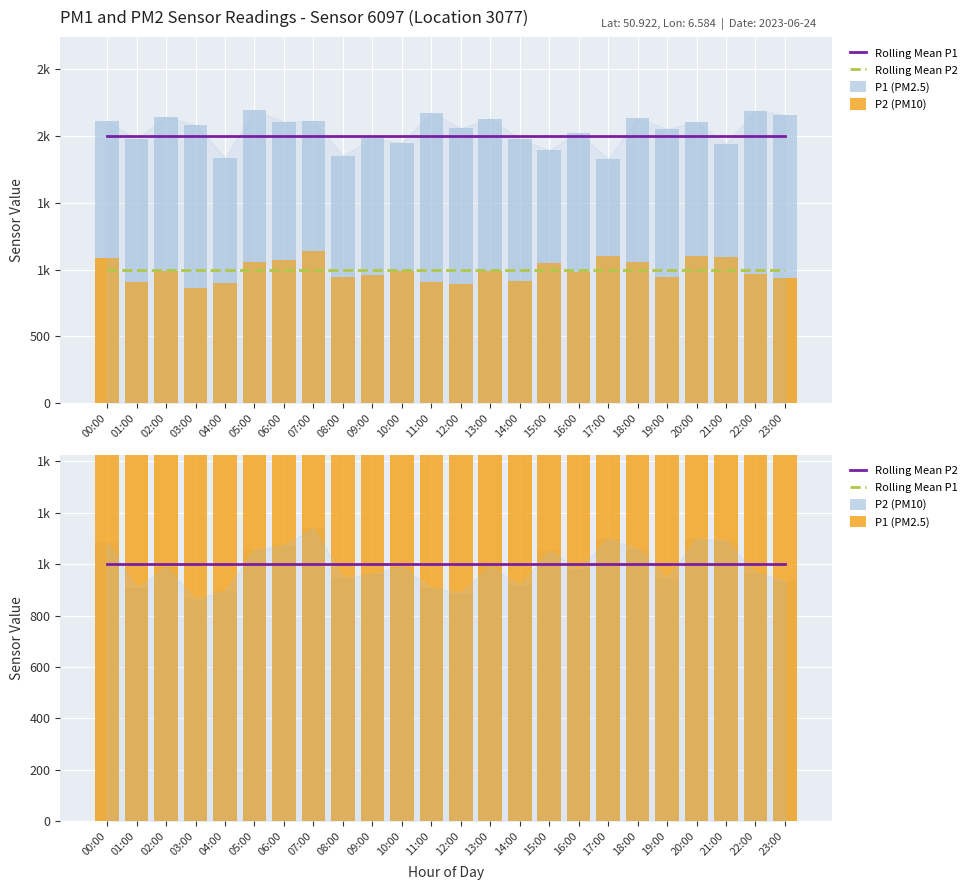

At which category is the sum across all series the highest?

07:00